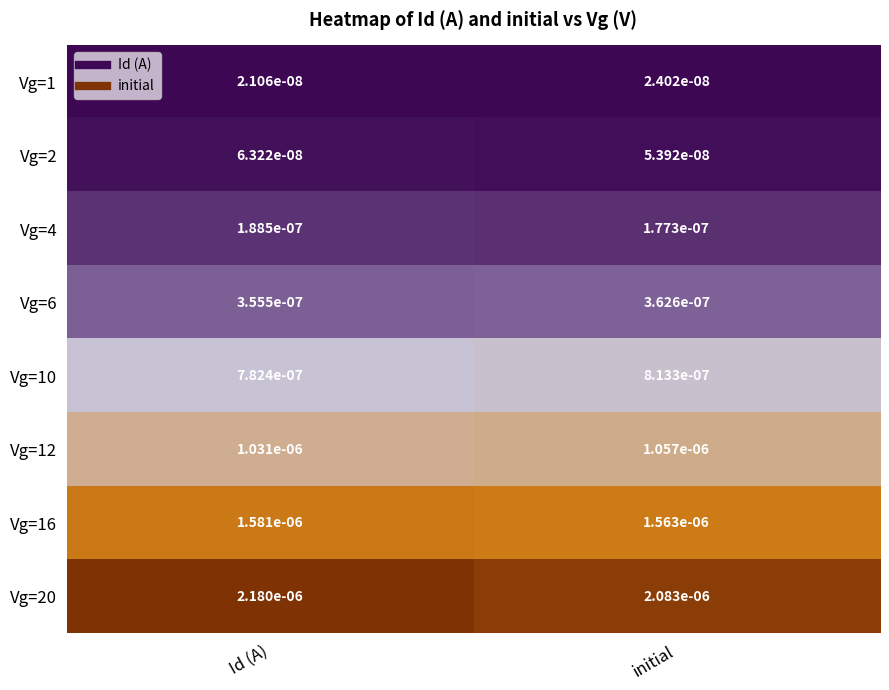

Rank the series at Id (A) from highest to lowest value.

Vg=20, Vg=16, Vg=12, Vg=10, Vg=6, Vg=4, Vg=2, Vg=1